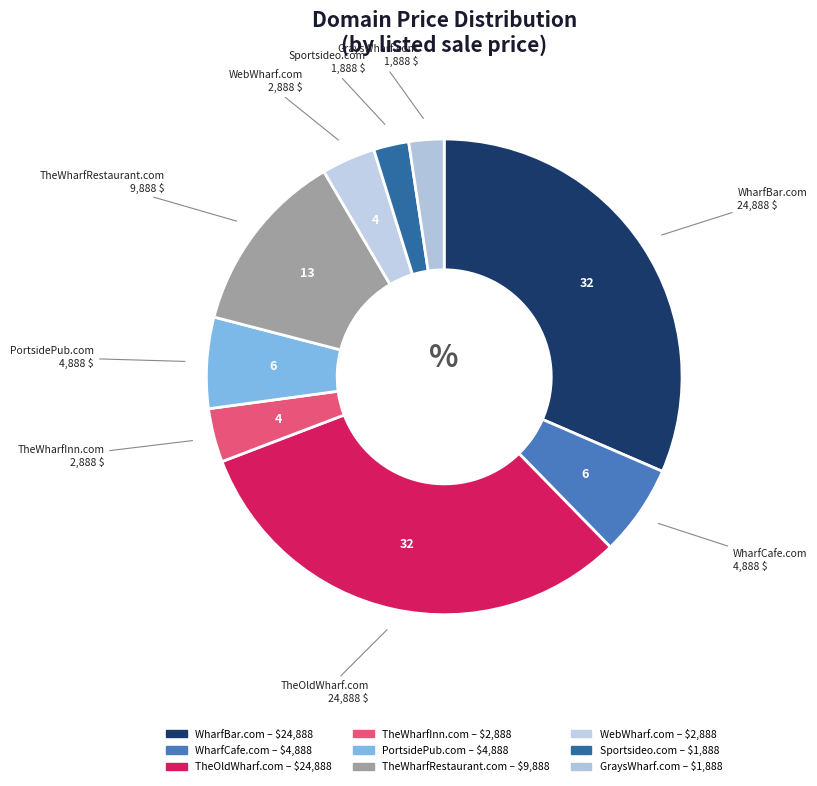

Combined, what portion of the pie is TheWharfInn.com and Sportsideo.com?

6.0%